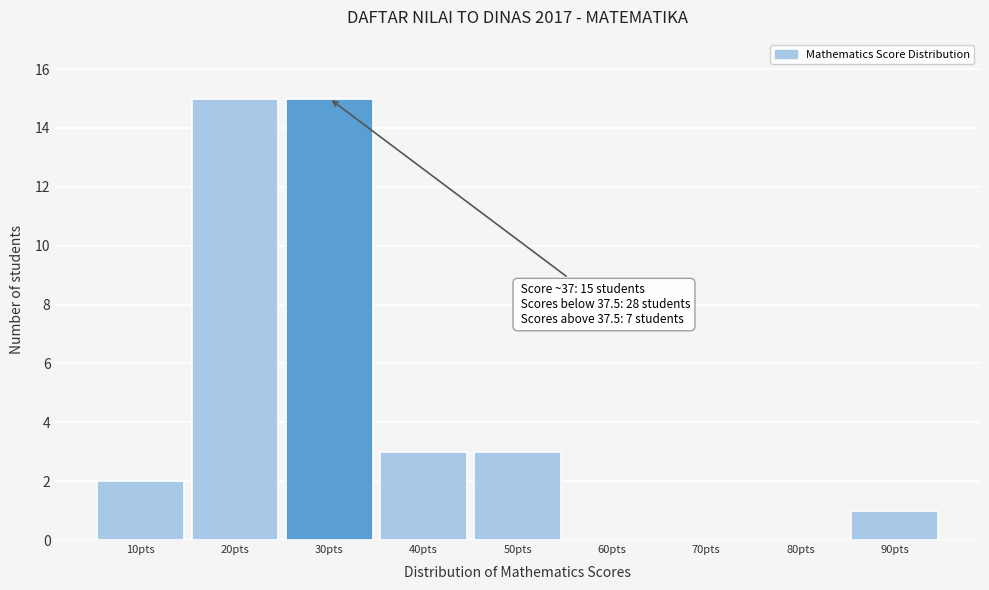

Reading left to right, what are all the values shown in this chart?

10pts=2	20pts=15	30pts=15	40pts=3	50pts=3	60pts=0	70pts=0	80pts=0	90pts=1